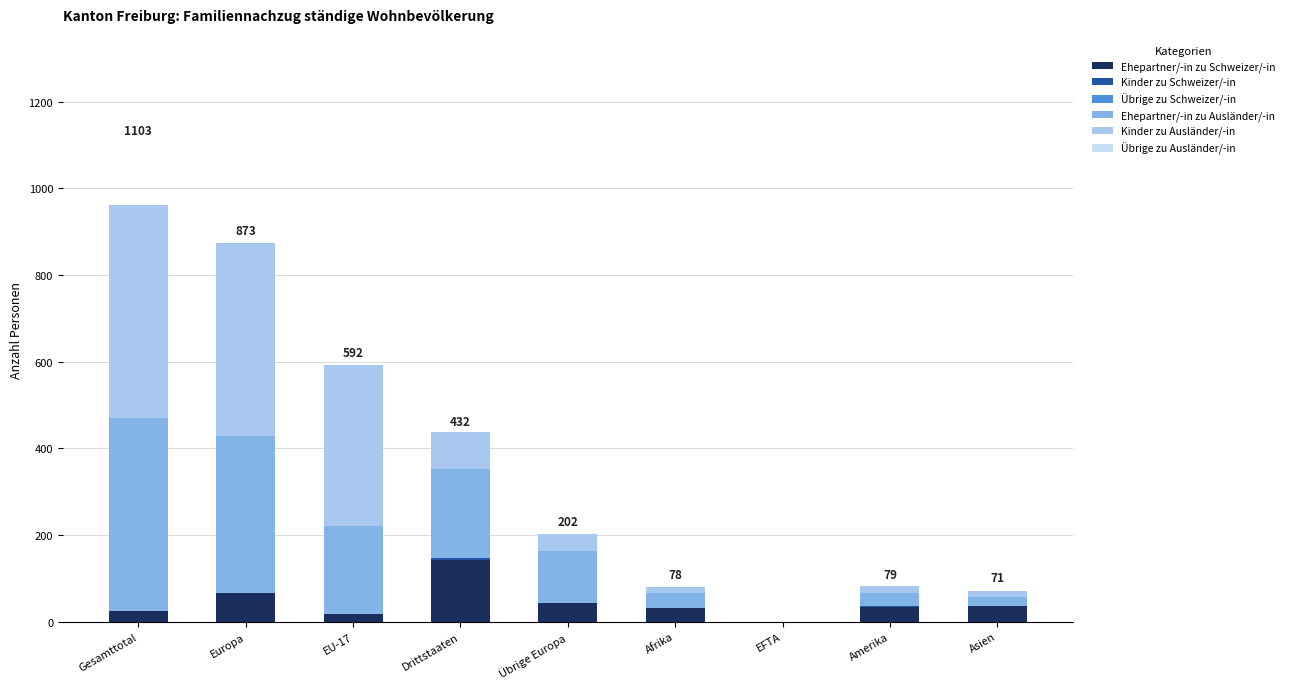

Is it true that Ehepartner/-in zu Schweizer/-in equals 66 at Europa?

True